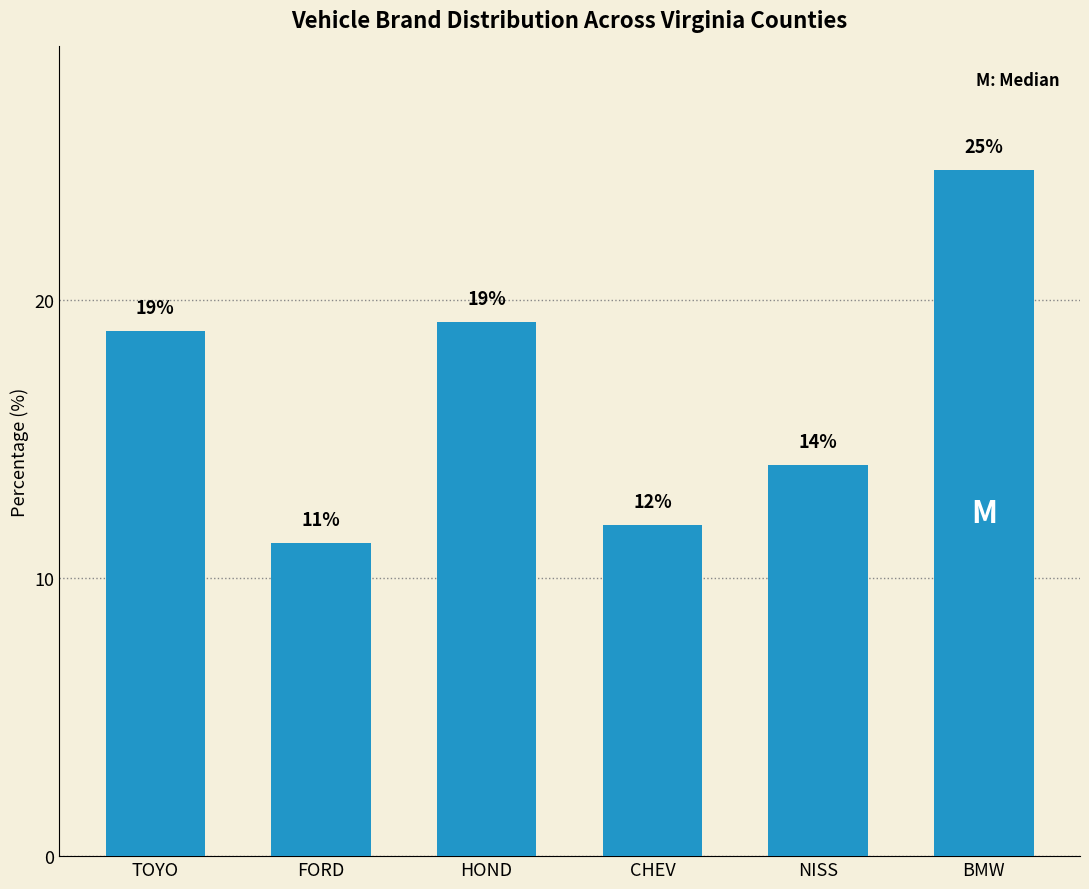

Reading left to right, extract all data points from this chart.

18.9	11.3	19.2	11.9	14.1	24.7